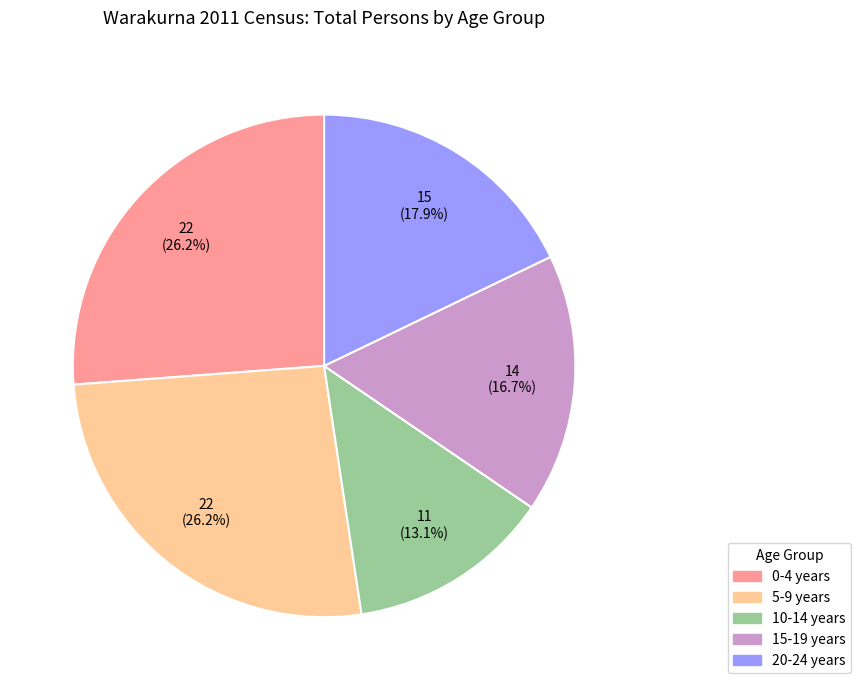

To the nearest percent, what is the combined percentage of 0-4 years and 20-24 years?

44%